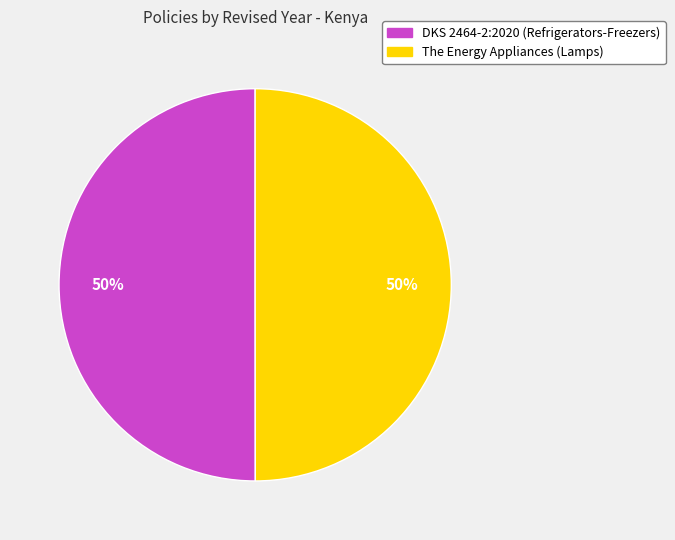

Is it true that The Energy Appliances (Lamps) is 50% of the pie?

True